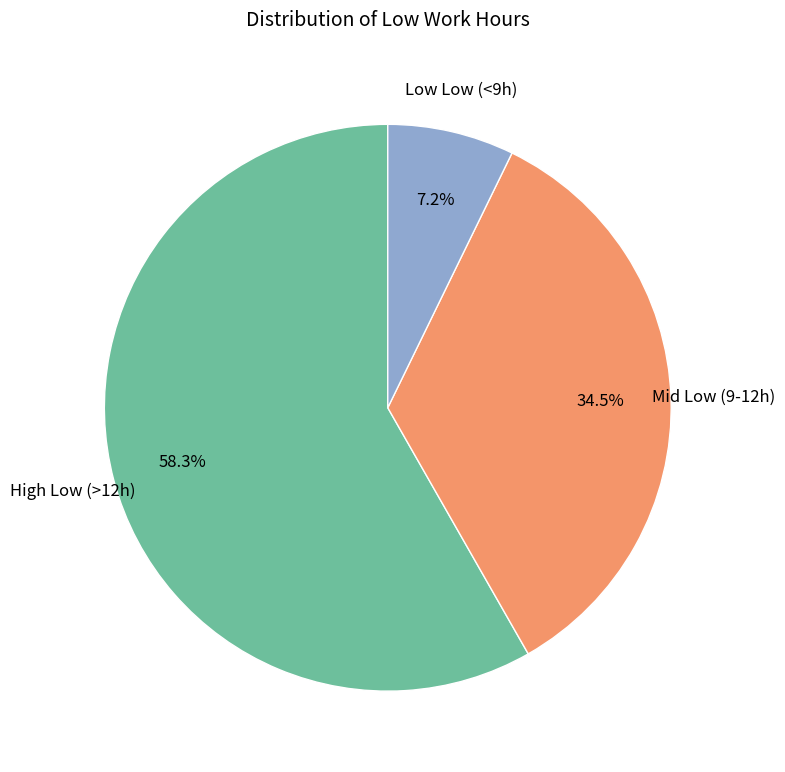

Rank the categories by value from highest to lowest.

High Low (>12h), Mid Low (9-12h), Low Low (<9h)